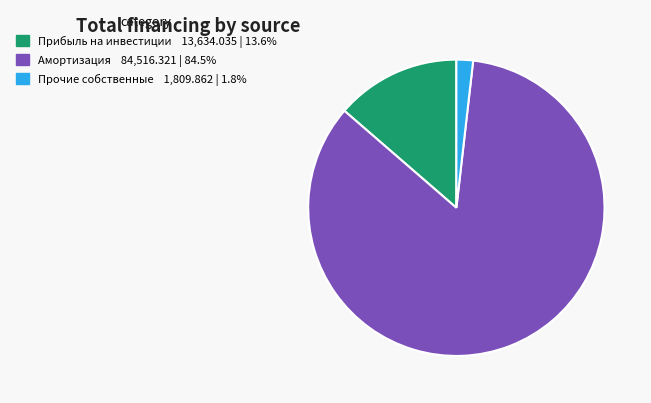

Is there any slice that represents more than half of the pie?

Yes